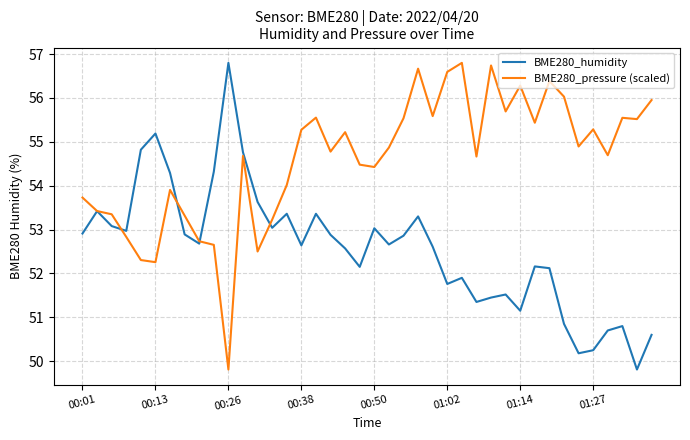

At how many categories does at least one series exceed 50?

40